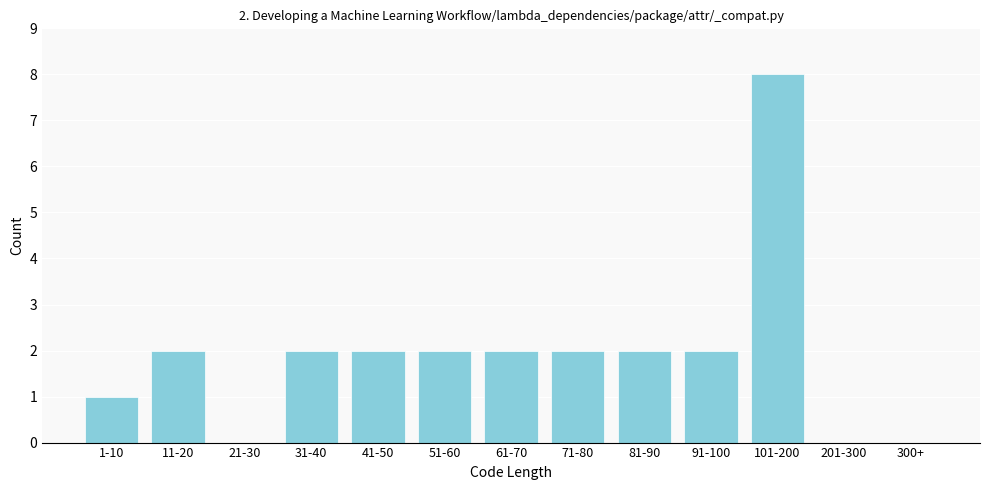

Reading left to right, list all the values displayed in this chart.

1-10=1	11-20=2	21-30=0	31-40=2	41-50=2	51-60=2	61-70=2	71-80=2	81-90=2	91-100=2	101-200=8	201-300=0	300+=0